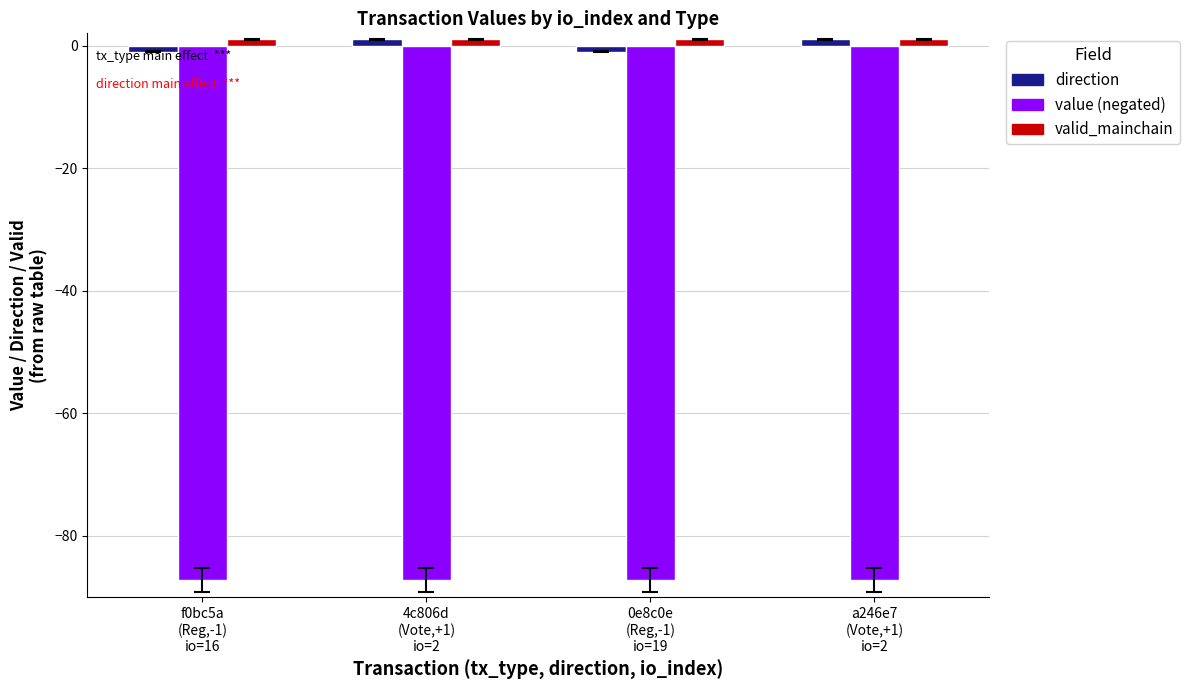

What is the average value of the valid_mainchain series?

1.0